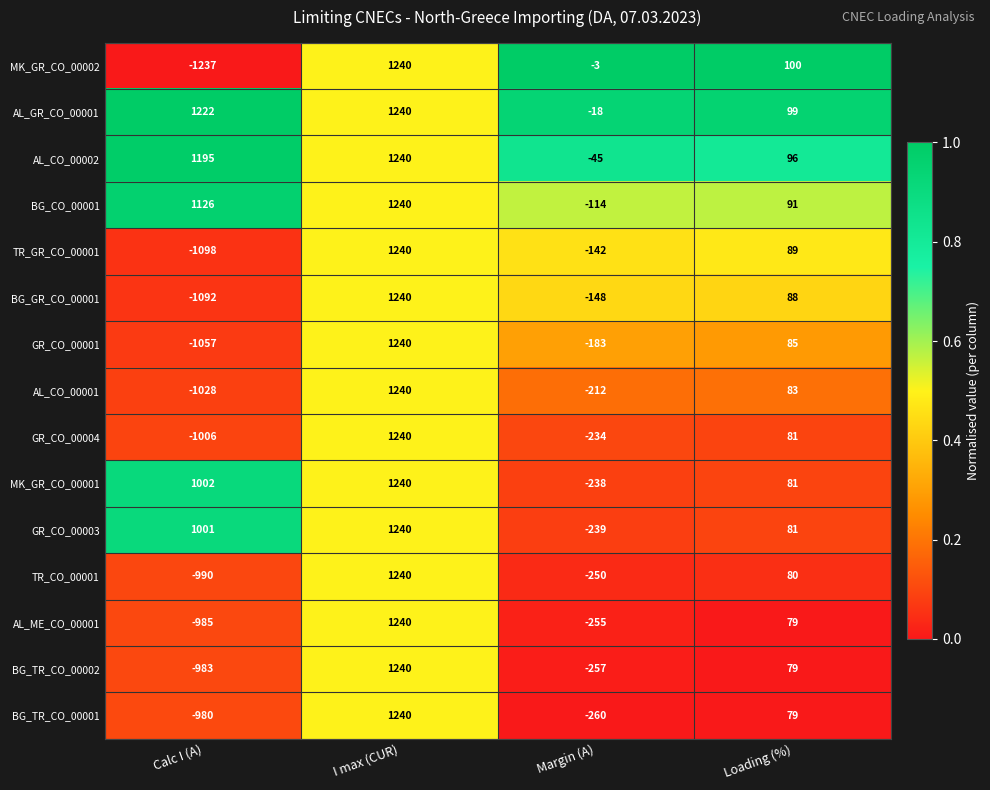

The BG_TR_CO_00001 series shows -260 at Margin (A). True or false?

True